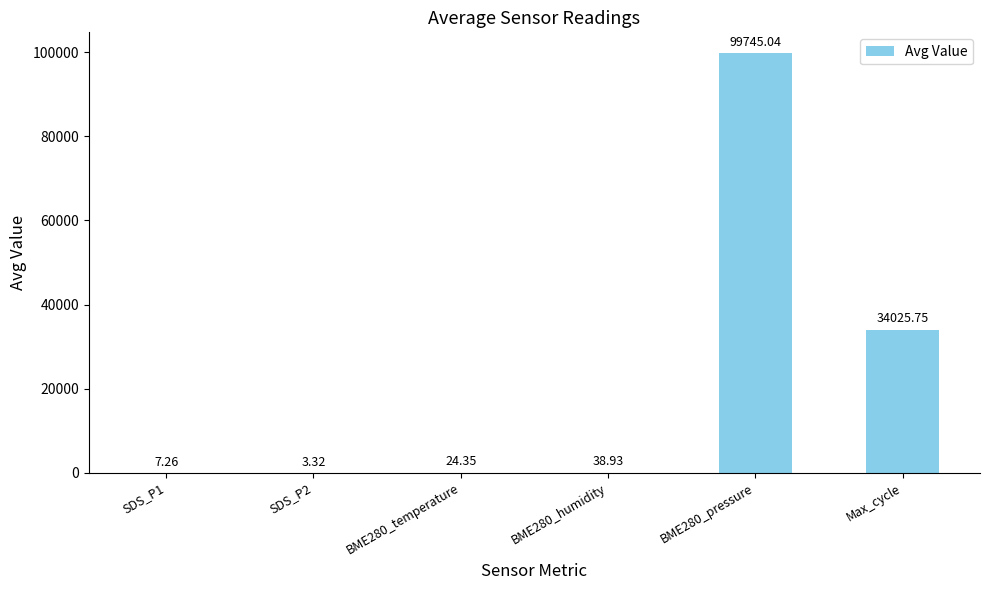

At which label is the value closest to 49874?

Max_cycle